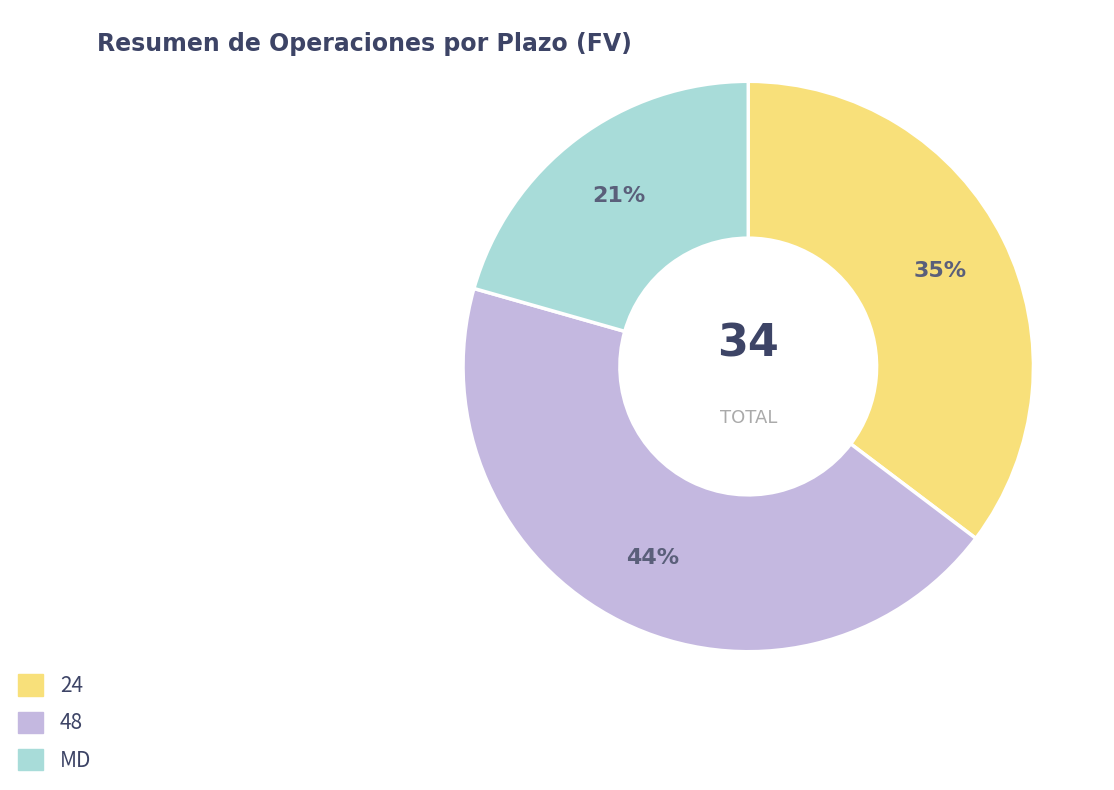

Does 24 represent more than half of the total?

No